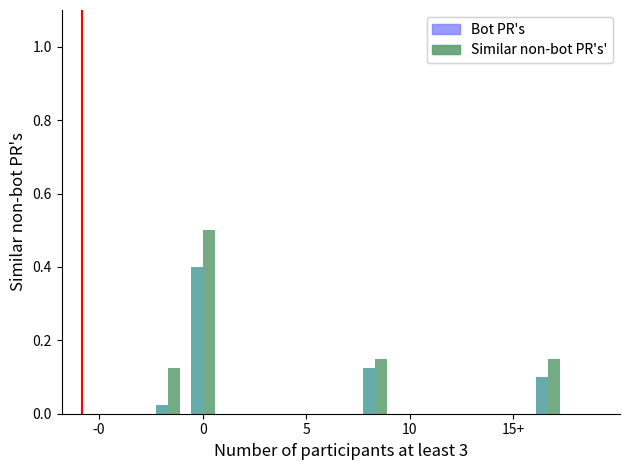

Which series has the largest range (max minus min)?

Similar non-bot PR's'